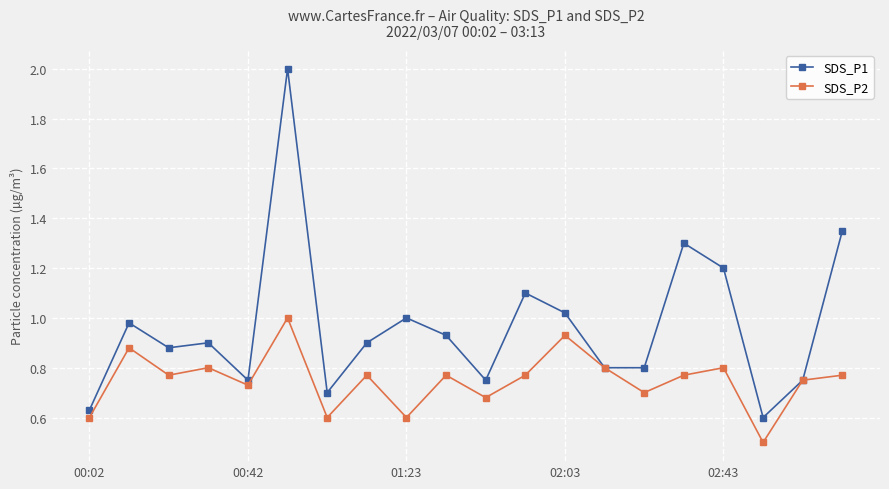

Rank the series by their average value, from lowest to highest.

SDS_P2, SDS_P1